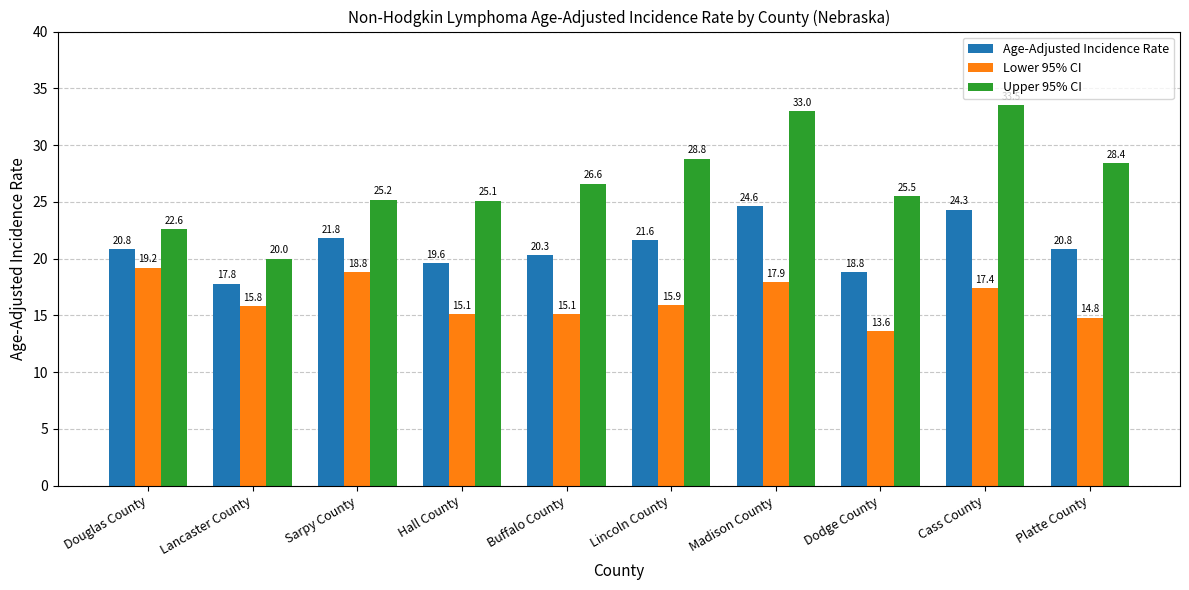

How many groups of bars are there?

10